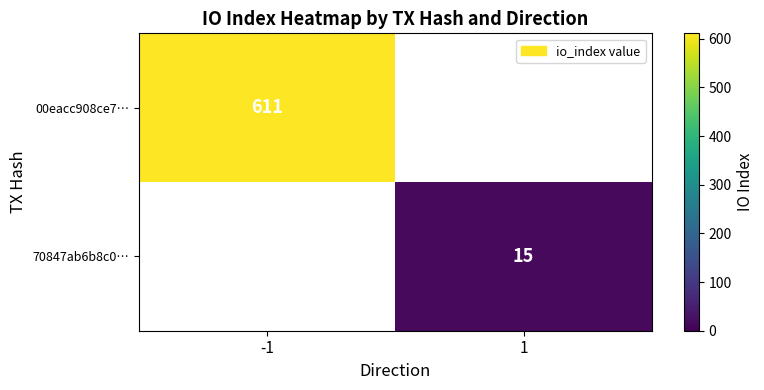

True or false: 00eacc908ce7… has a value of 197 at -1.

False